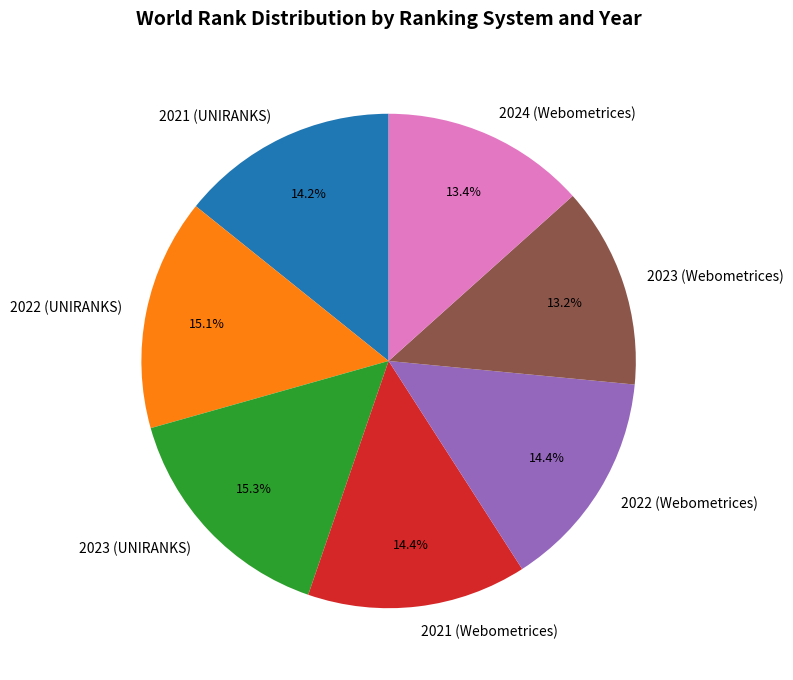

Does any single category account for the majority?

No